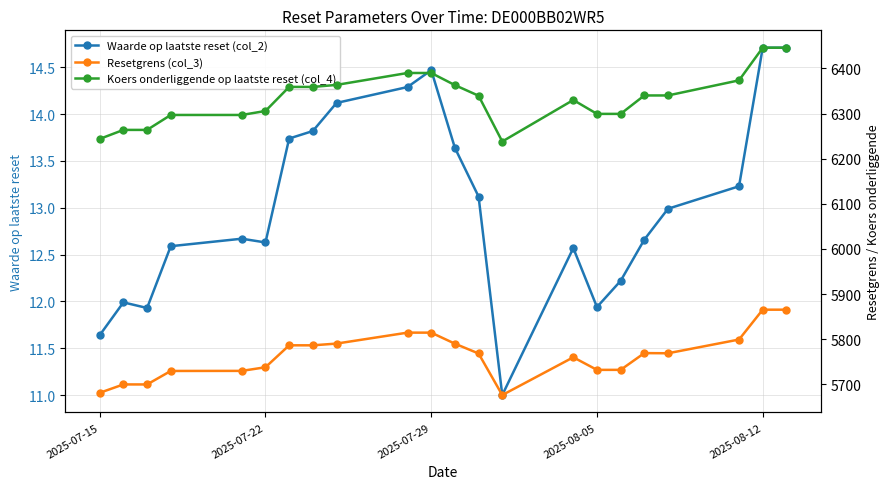

The Waarde op laatste reset (col_2) series shows 4.6 at 2025-07-15. True or false?

False